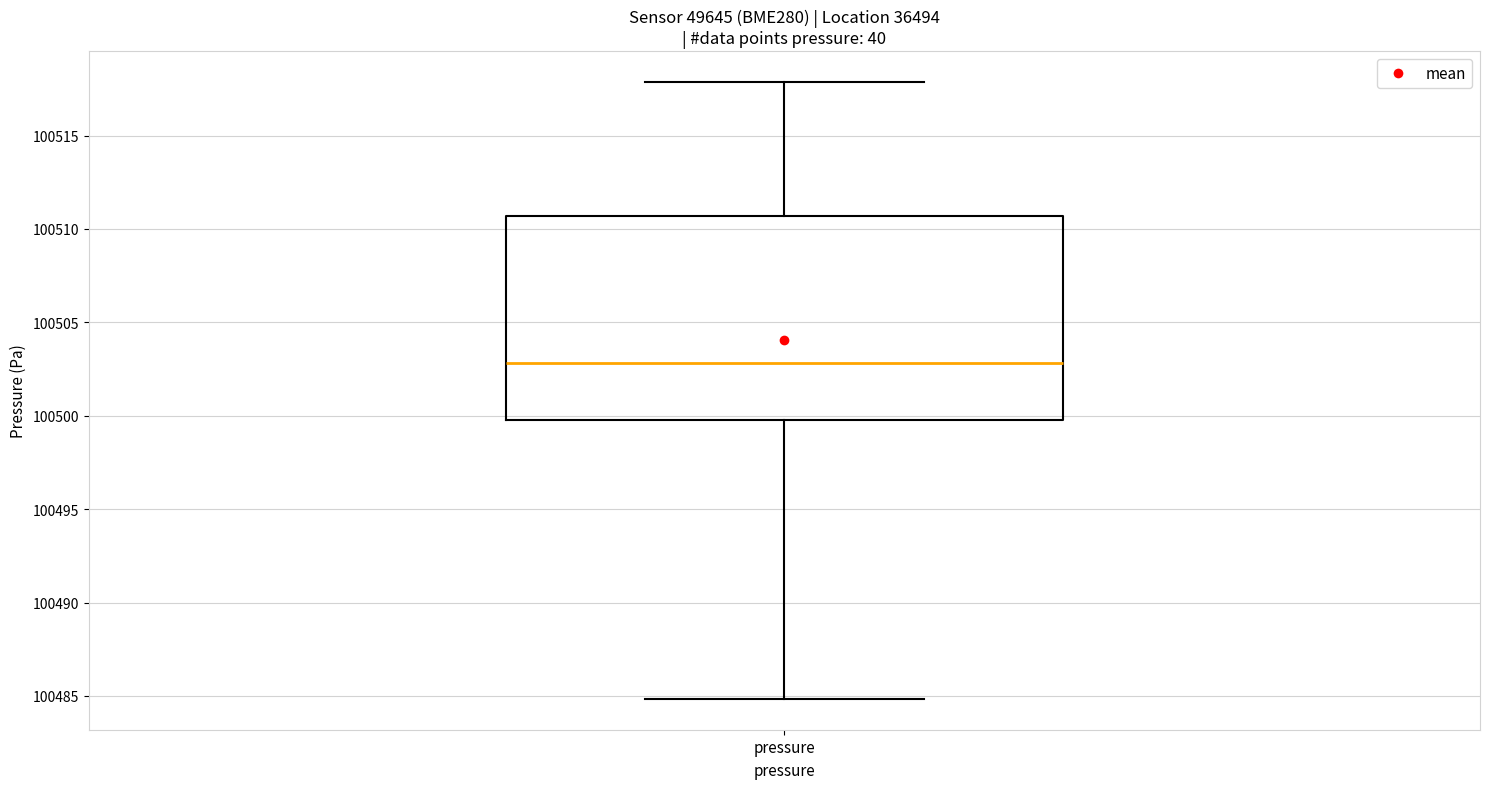

Read this box plot against the y-axis: the position of the median line, the range covered by the box, and the ends of both whiskers. The values are not printed on the chart, so give them approximately, as read against the axis.

median 100503.0, box 100500.0 to 100510.5, whiskers 100485.0 to 100518.0